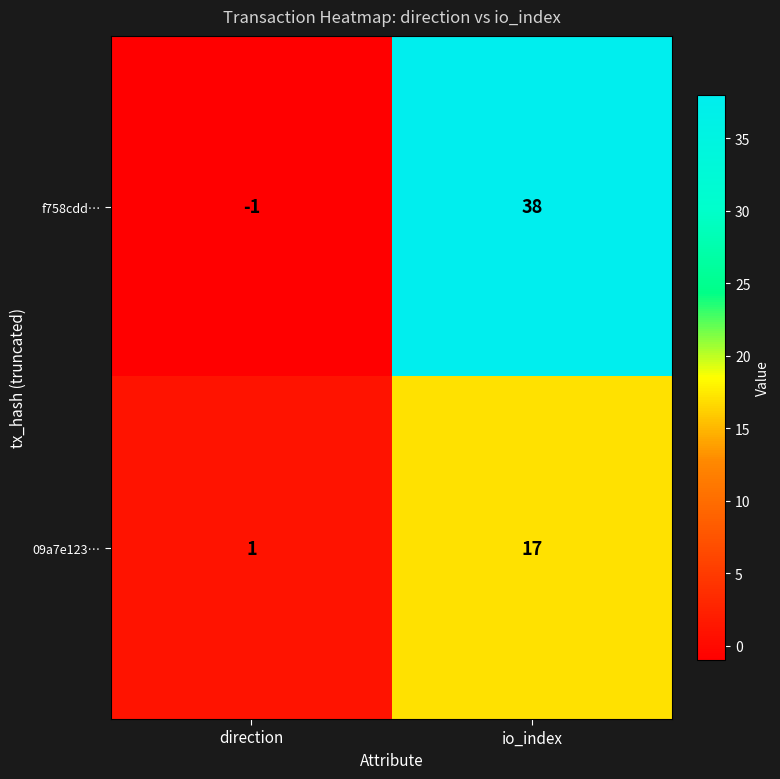

The value of 09a7e123… at io_index is 17. True or false?

True